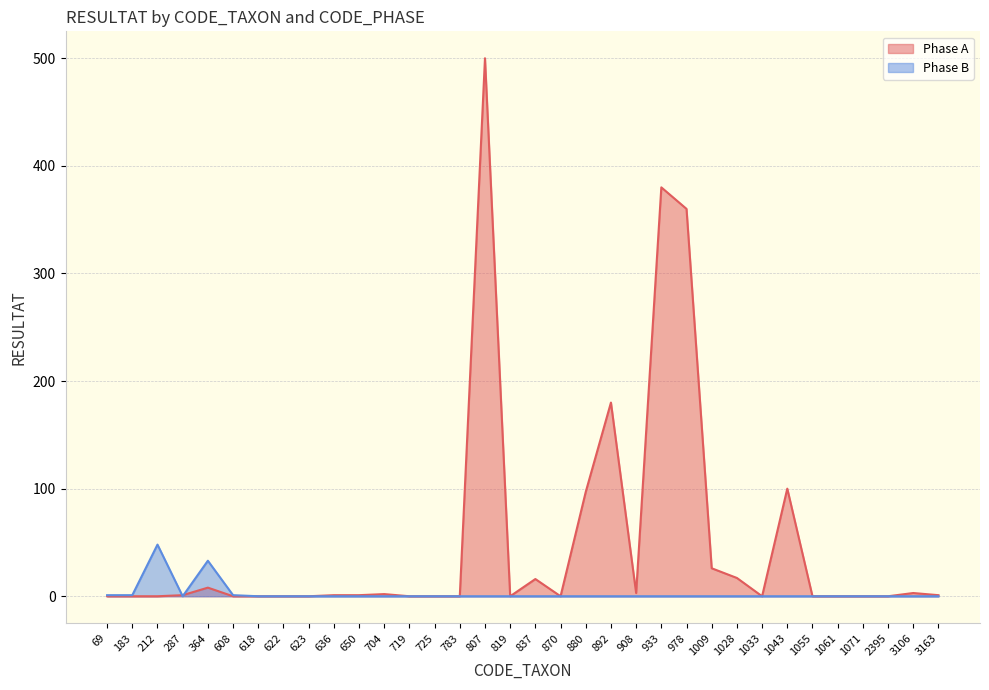

Between 719 and 3106, which series saw the biggest shift?

Phase A